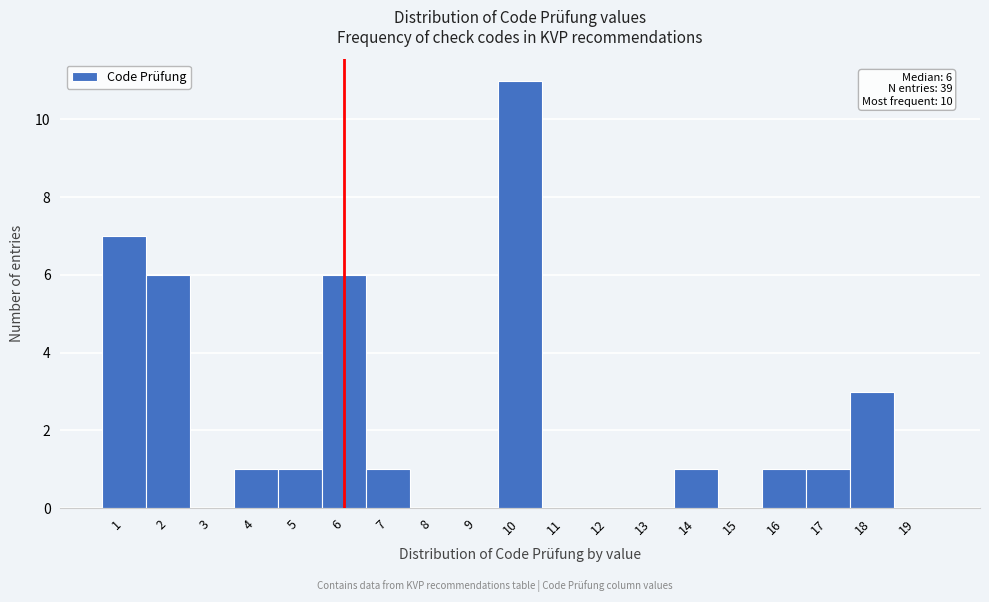

Which range on the x-axis has the tallest bar?

9.5 to 10.5